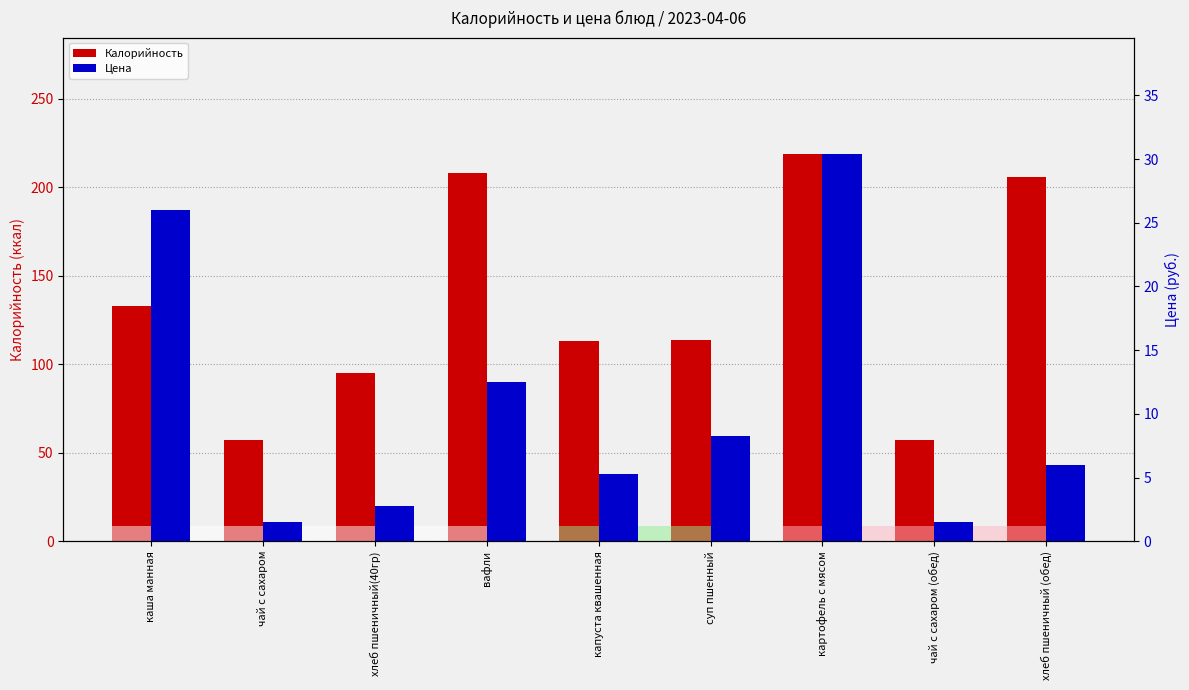

The Калорийность series shows 322.3 at картофель с мясом. True or false?

False